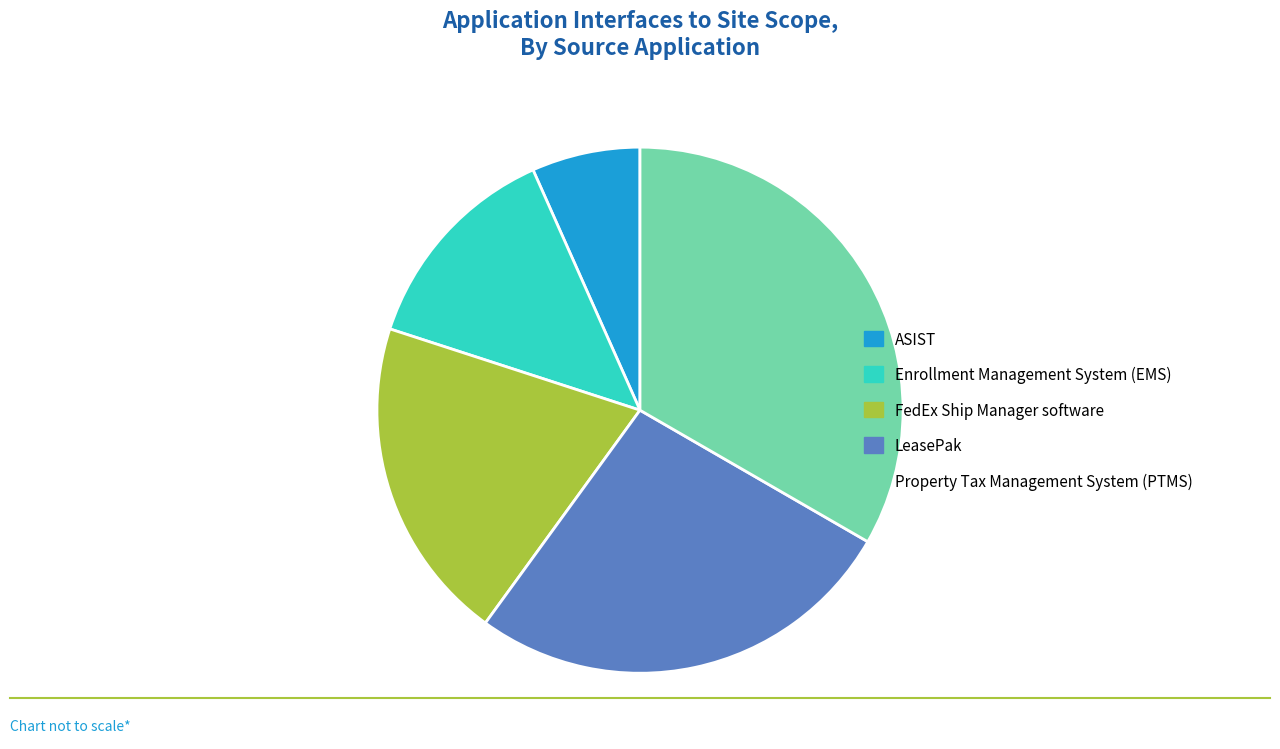

Which slice is the smallest?

ASIST